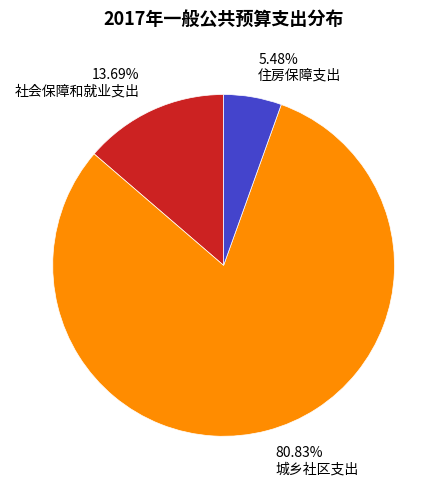

How many slices are in this pie chart?

3